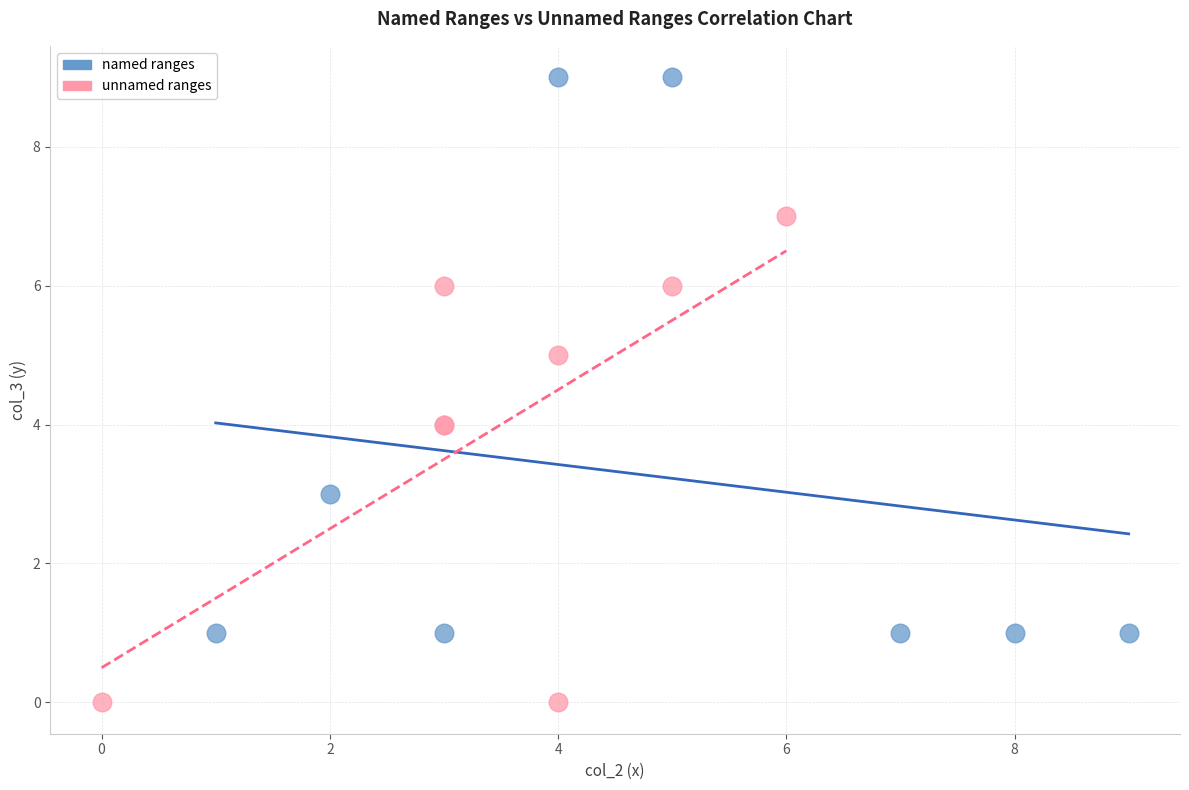

Which series reaches the minimum Y coordinate?

unnamed ranges